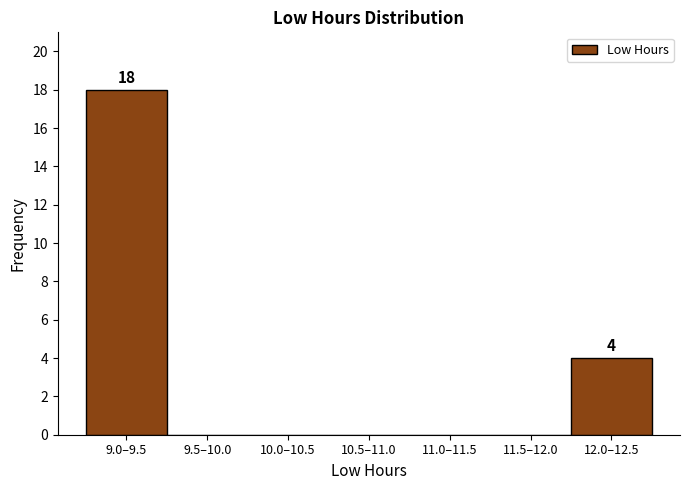

Reading right to left, what are all the values shown in this chart?

12.0–12.5=4	11.5–12.0=0	11.0–11.5=0	10.5–11.0=0	10.0–10.5=0	9.5–10.0=0	9.0–9.5=18